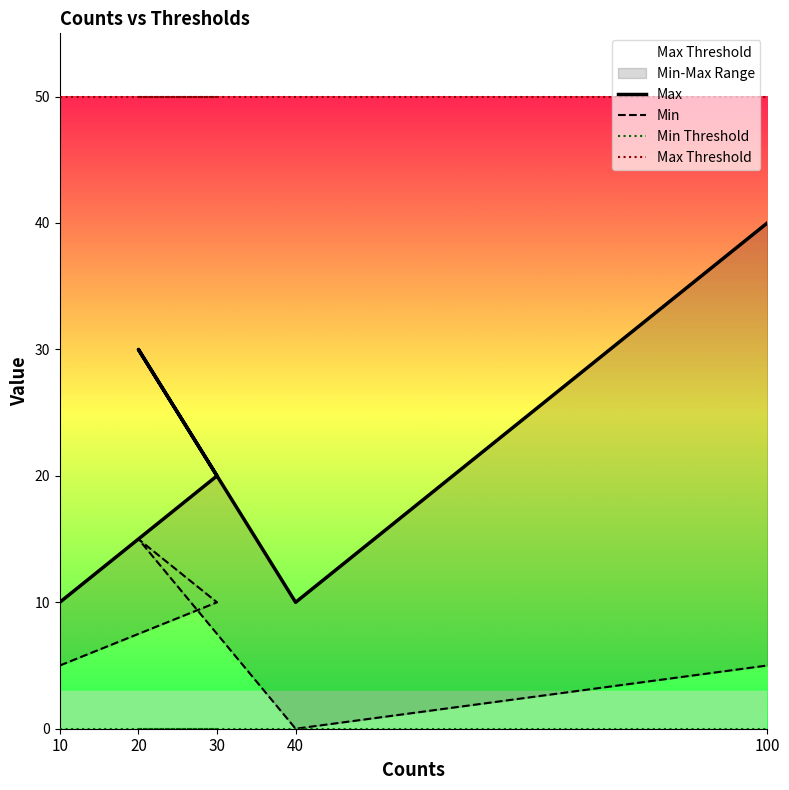

Rank the categories by Min value from lowest to highest.

40, 10, 100, 30, 20